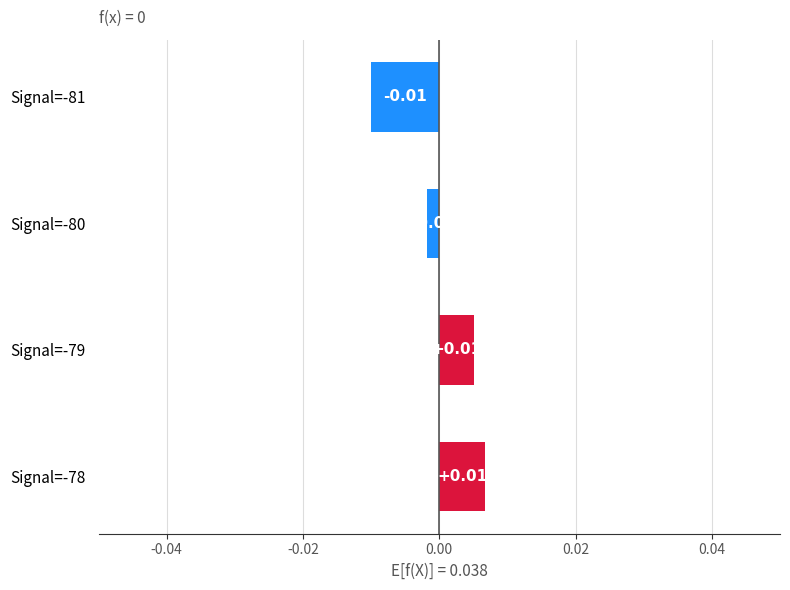

Between Signal=-81 and Signal=-78, which is larger?

Signal=-78